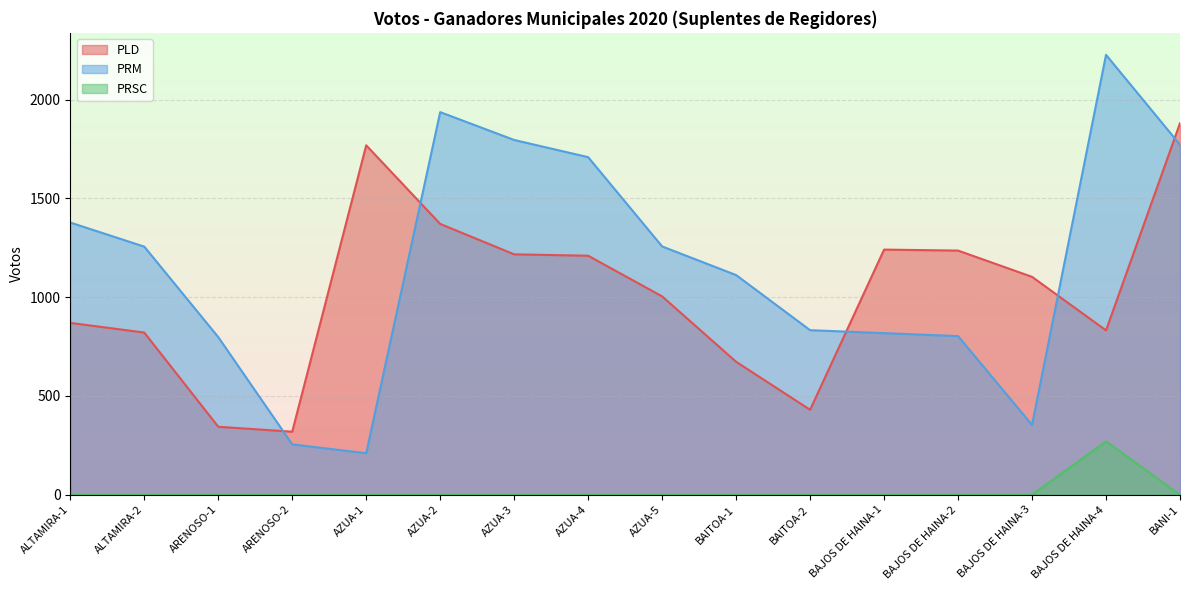

Is it true that PLD equals 1217 at AZUA-3?

True